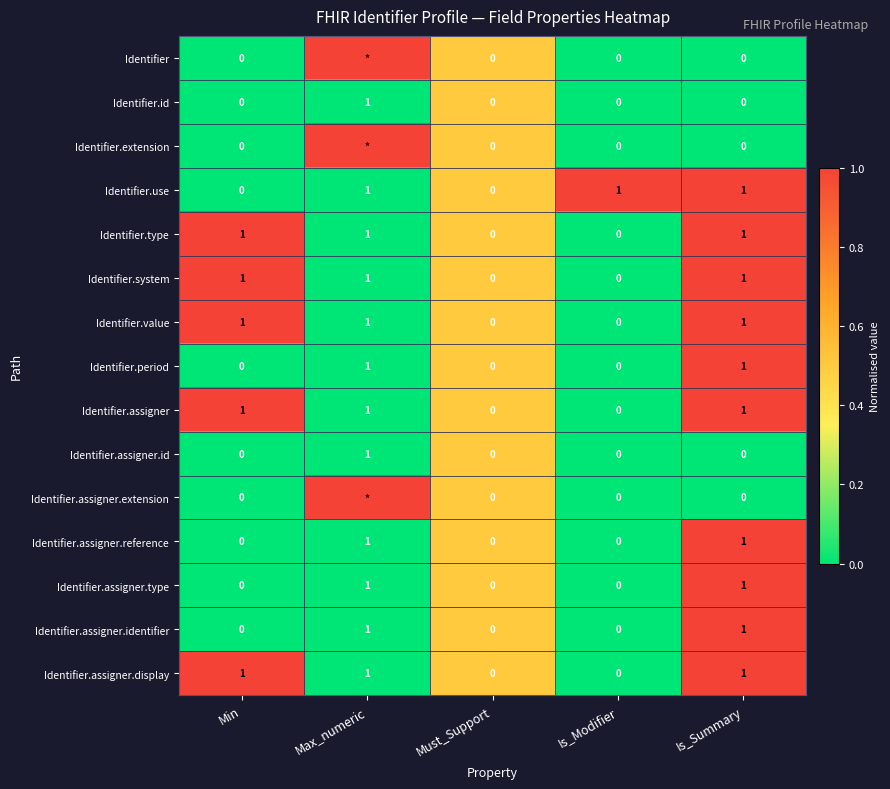

Is it true that Identifier.assigner.id equals 0 at Is_Summary?

True